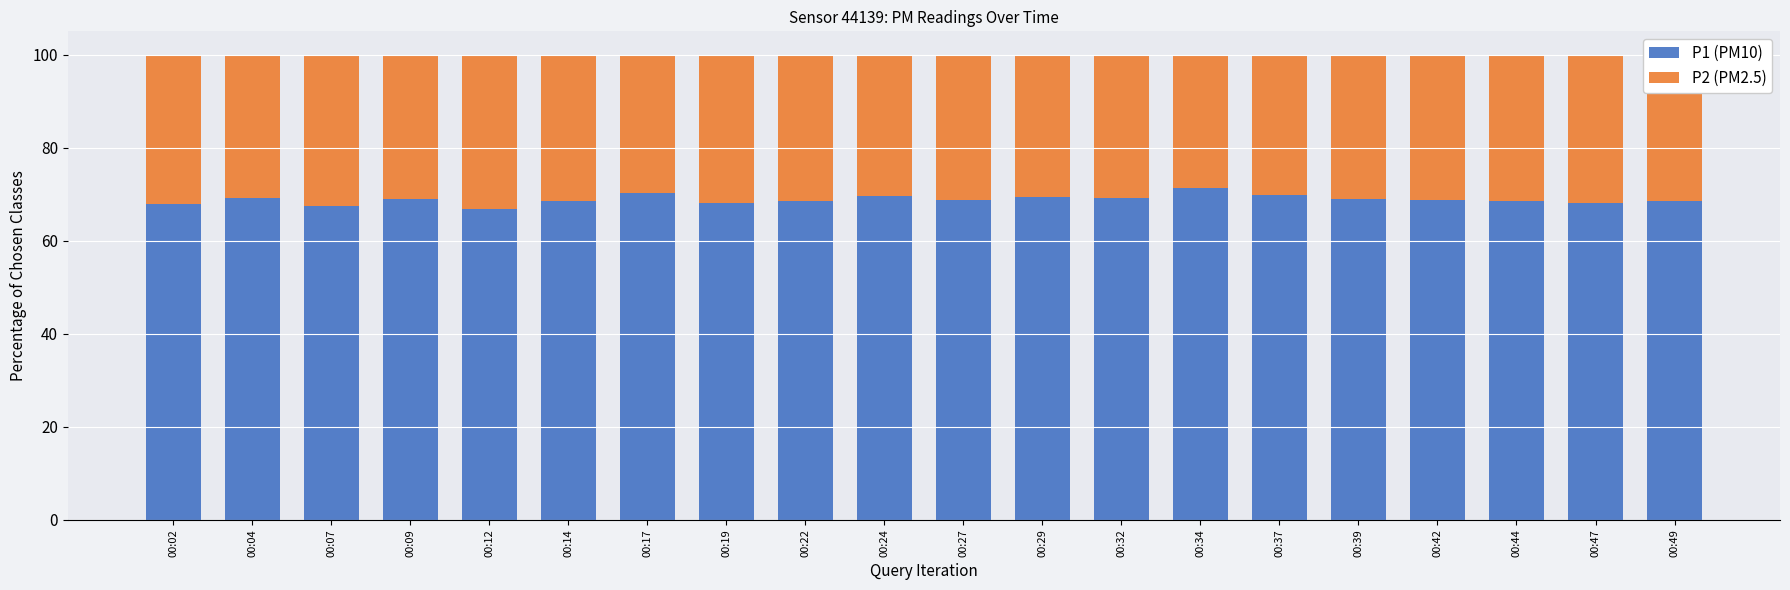

Does the chart contain stacked bars?

Yes